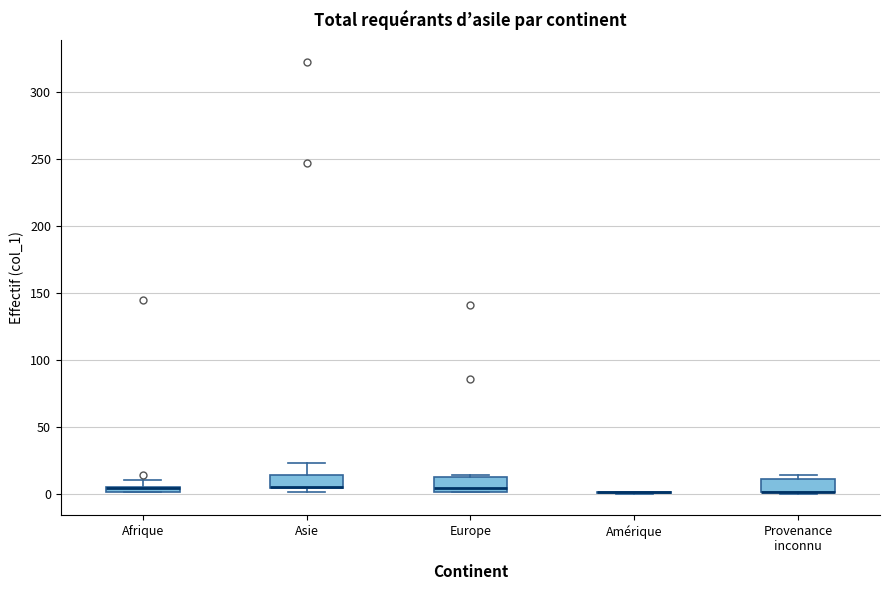

Where is the lower edge of the box for Europe on the y-axis? The values are not printed on the chart, so give them approximately, as read against the axis.

0